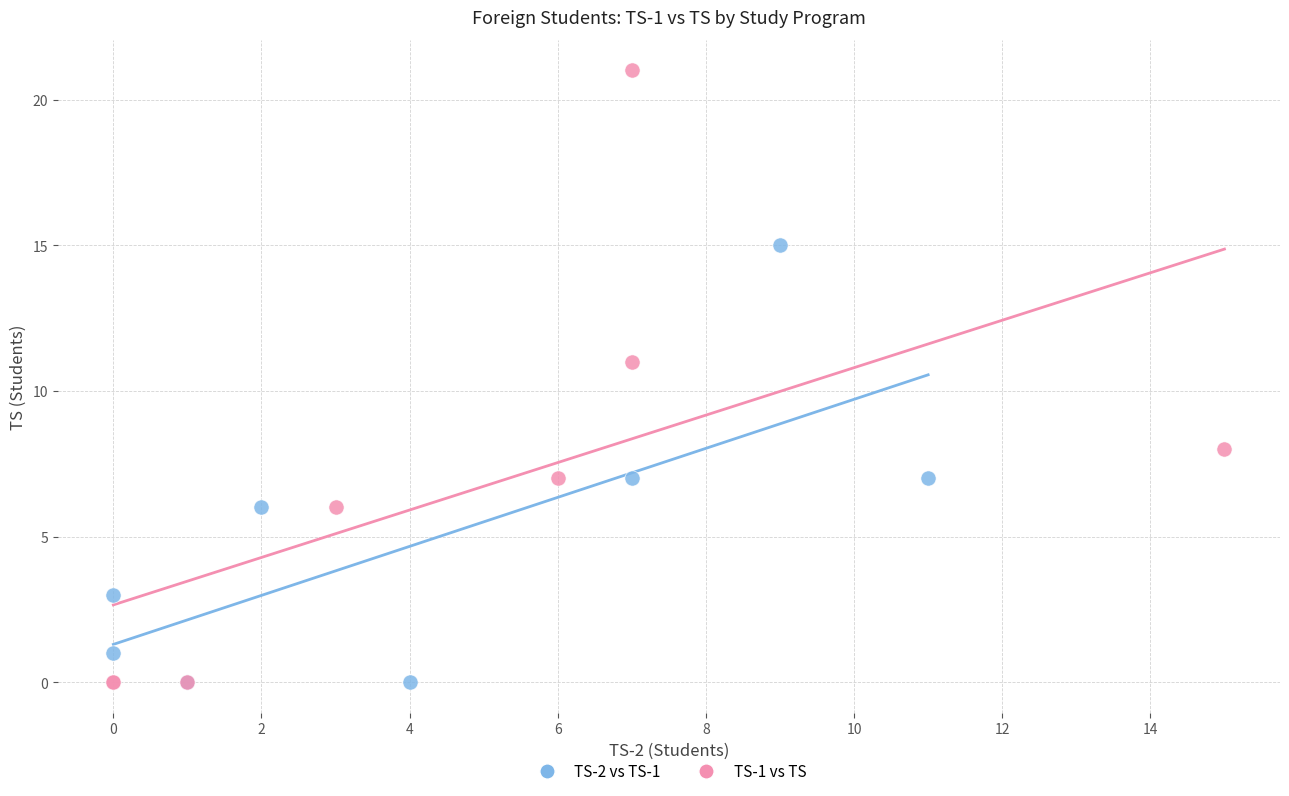

Which series has the widest spread of Y values?

TS-1 vs TS